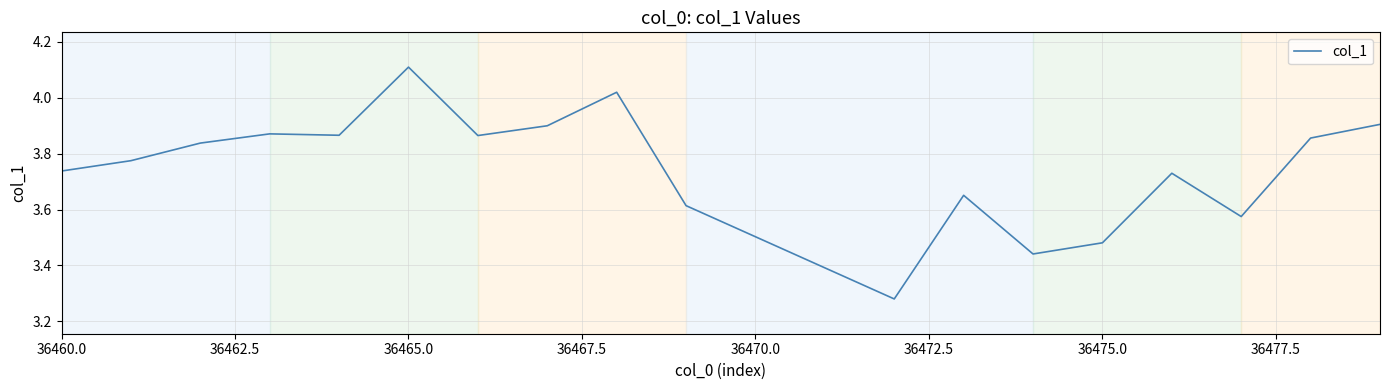

True or false: the data has more than 1 interior local peaks.

True